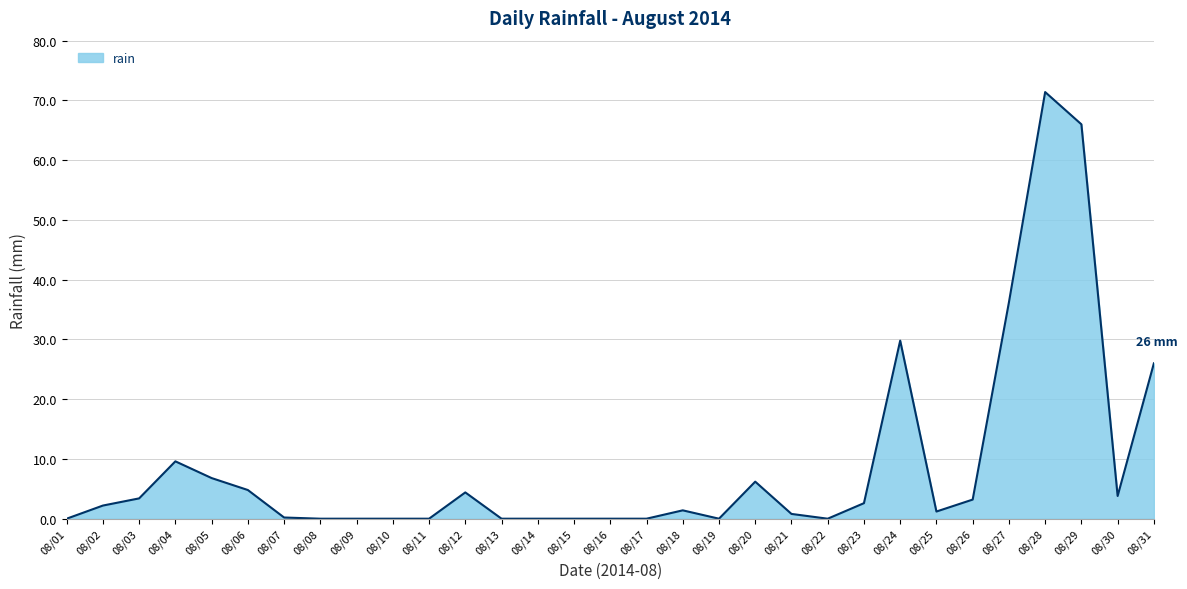

What is the sum of the values at 08/23 and 08/27?

38.8